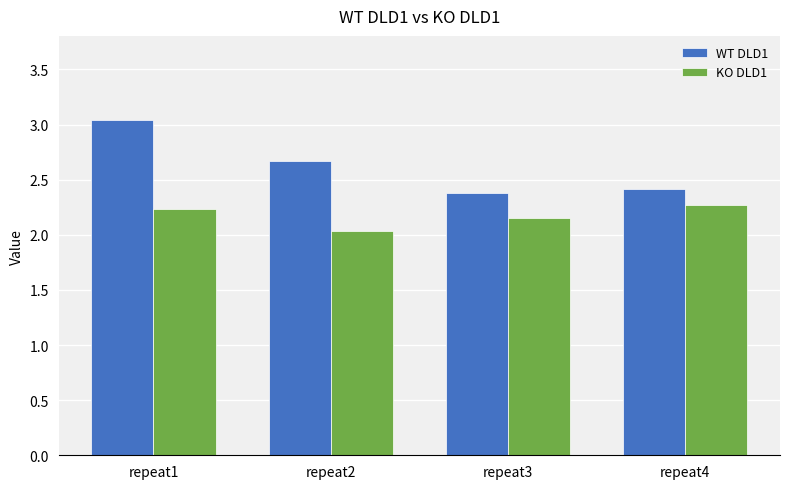

What is the value of the KO DLD1 bar at the 4th from the left?

2.3